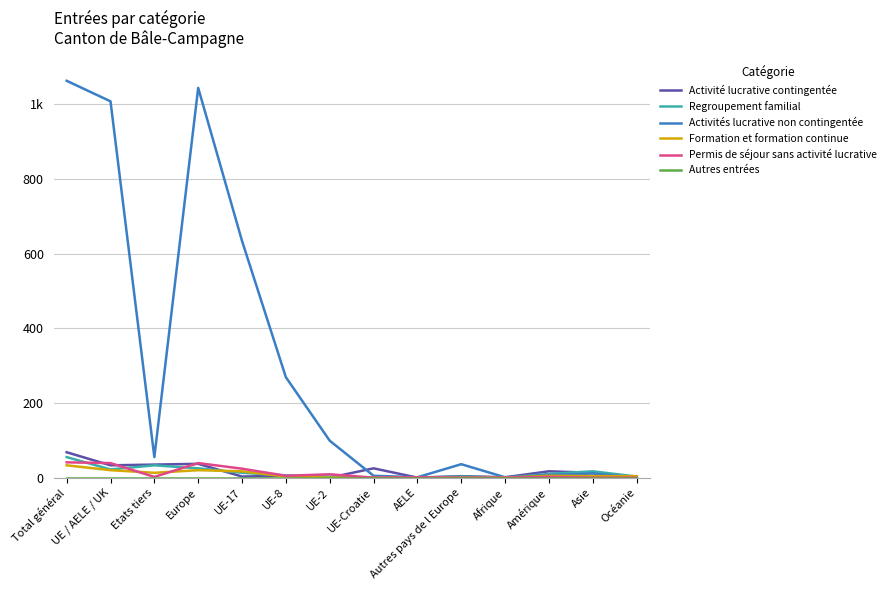

Which series has the largest total across all categories?

Activités lucrative non contingentée